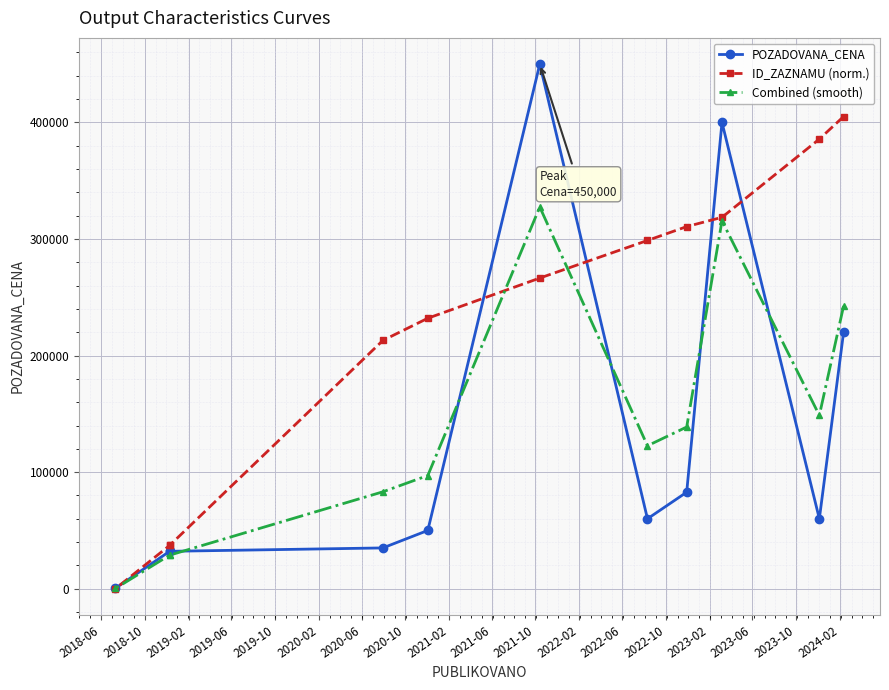

What is the highest value of the ID_ZAZNAMU (norm.) series?

405040.0